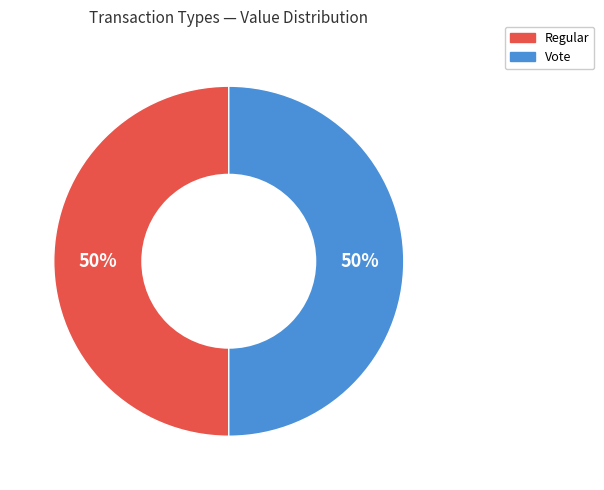

Is it true that Vote is 95% of the pie?

False